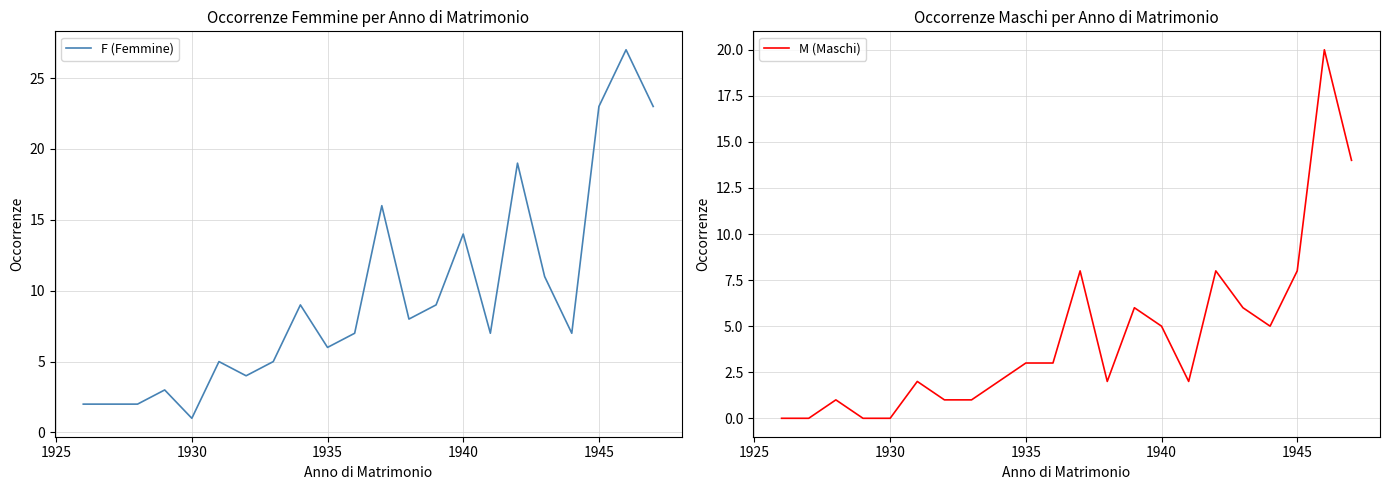

Which category has the lowest value in the F (Femmine) series?

1930